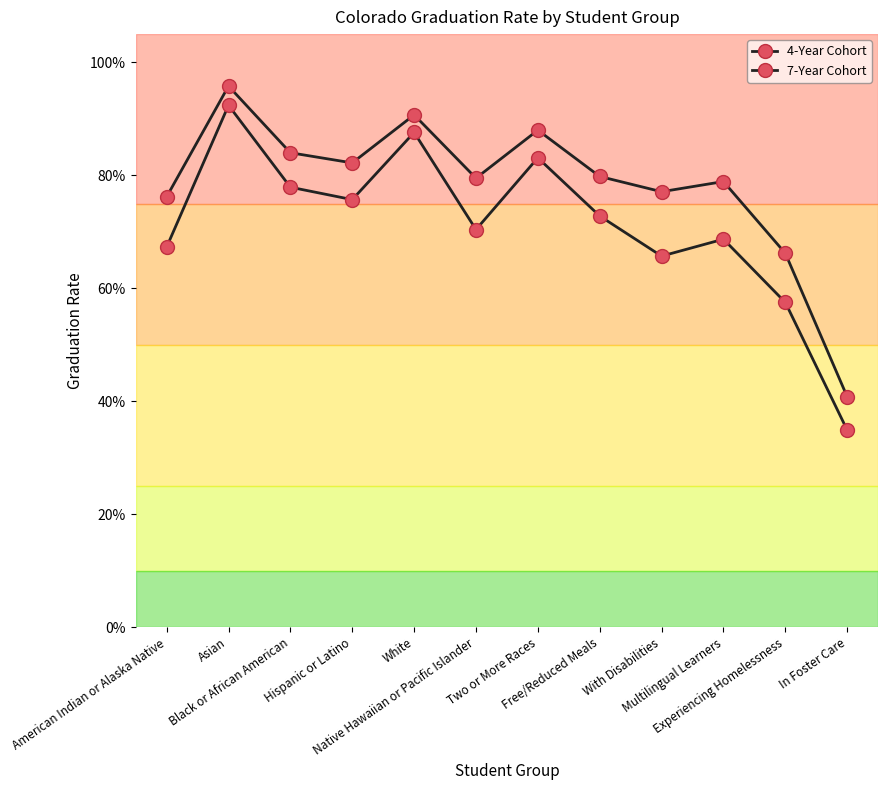

Is this an area chart (filled region under the line)?

No